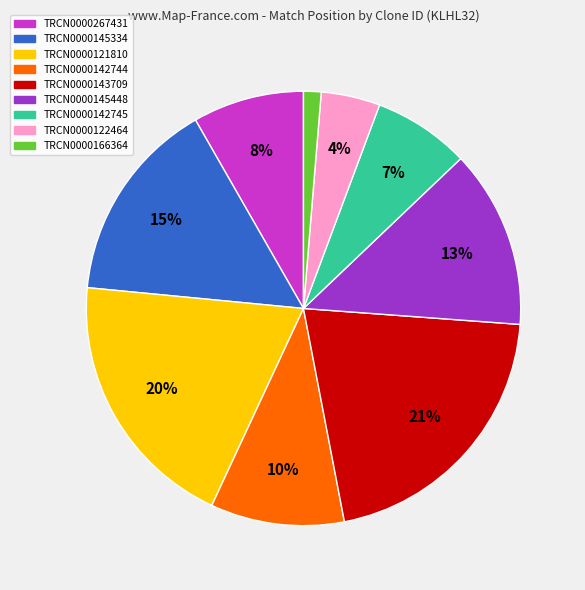

Is it true that TRCN0000122464 is 4% of the pie?

True